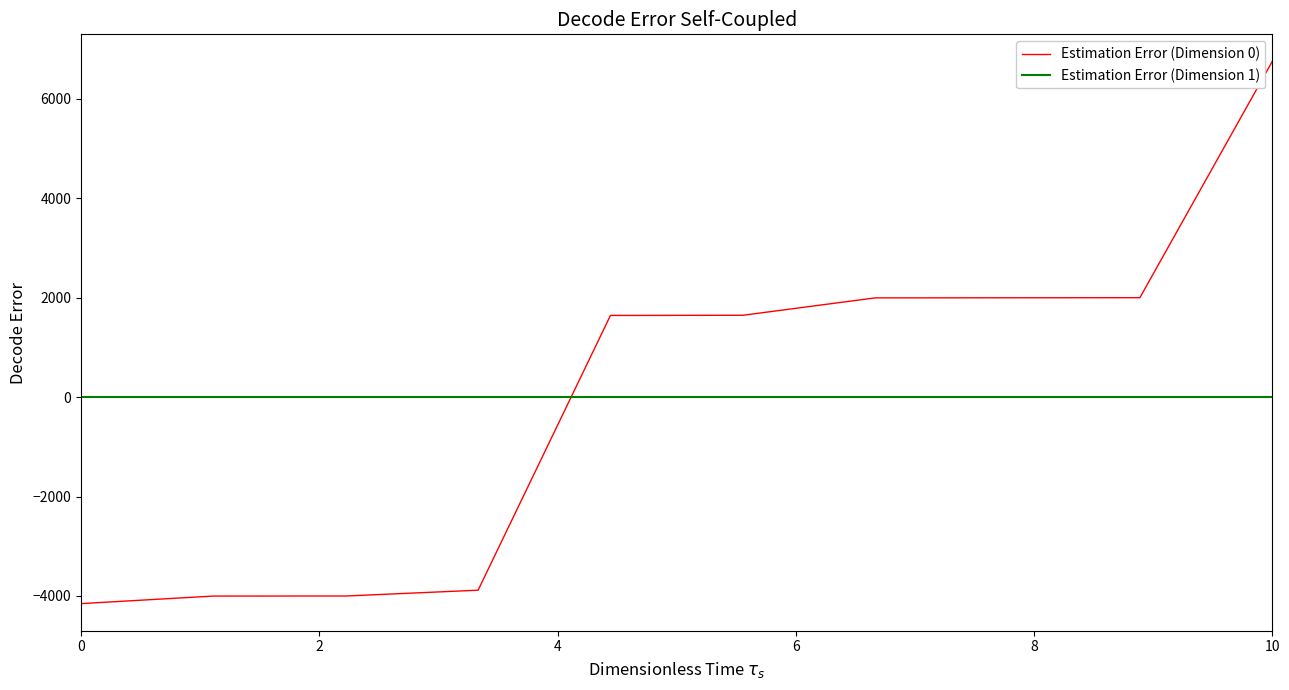

Rank the series by their maximum value, from highest to lowest.

Estimation Error (Dimension 0), Estimation Error (Dimension 1)